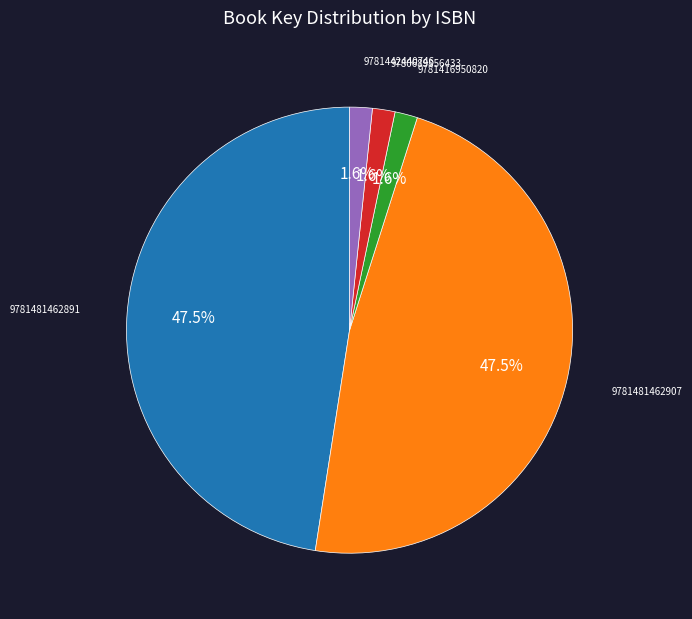

How many slices are in this pie chart?

5